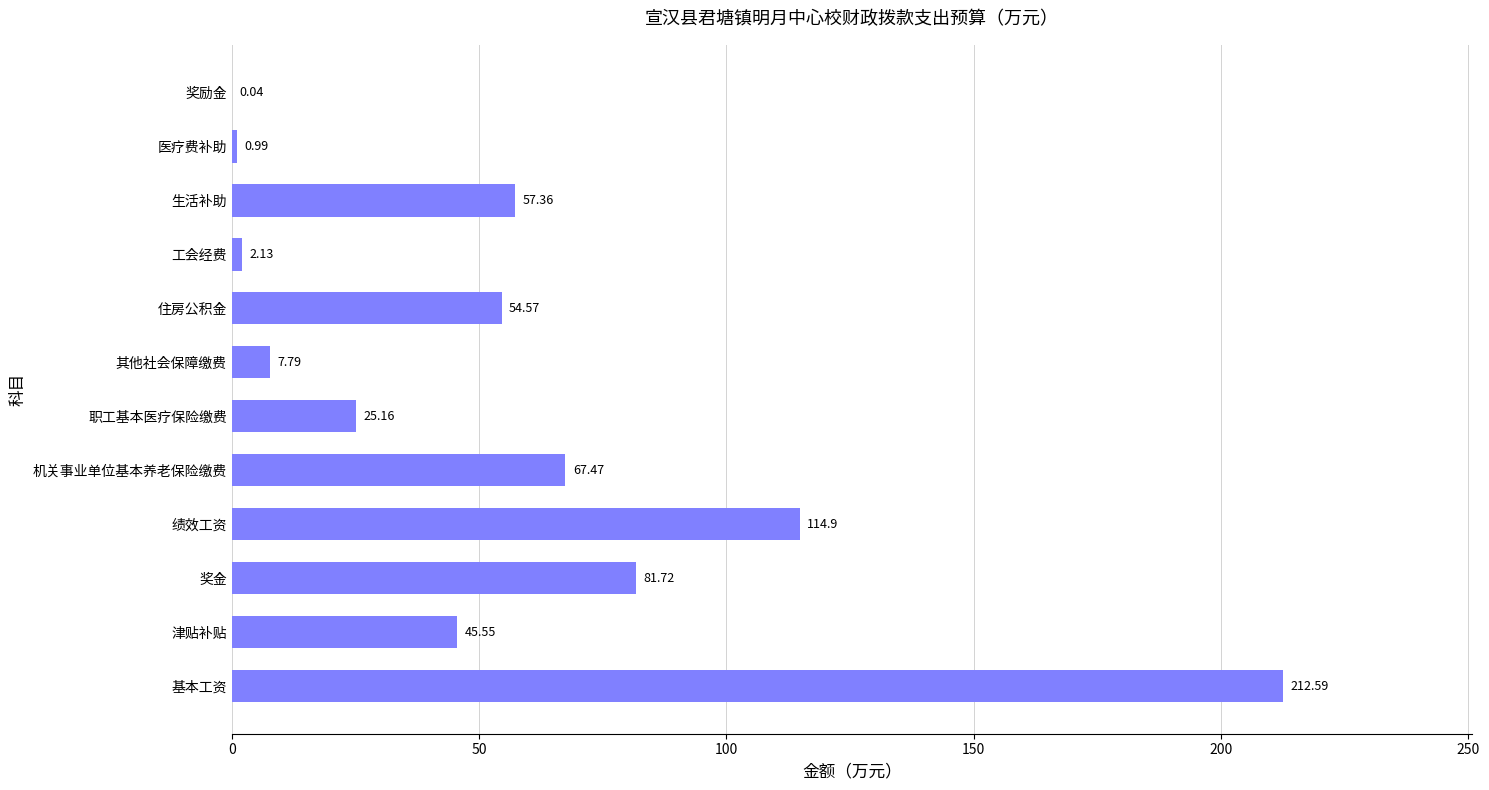

At which label is the value closest to 106?

绩效工资